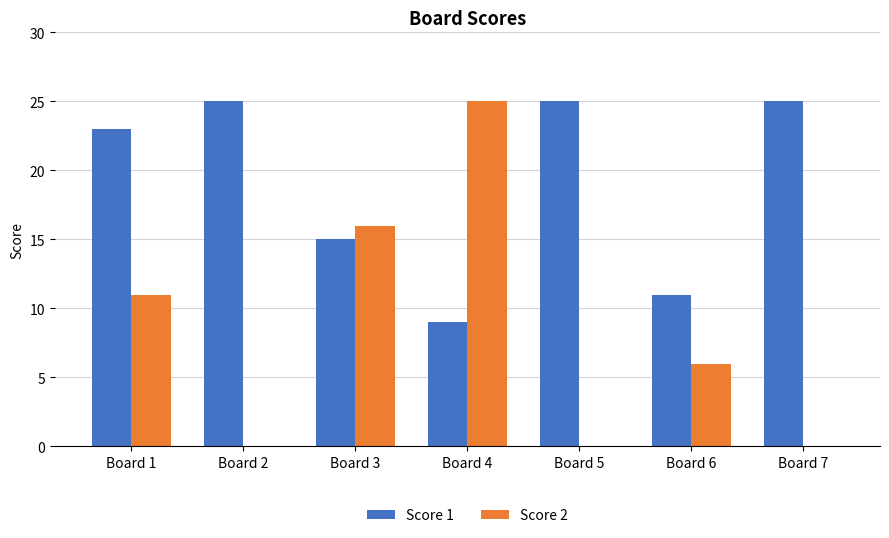

What is the difference between the Score 1 values at Board 7 and Board 4?

16